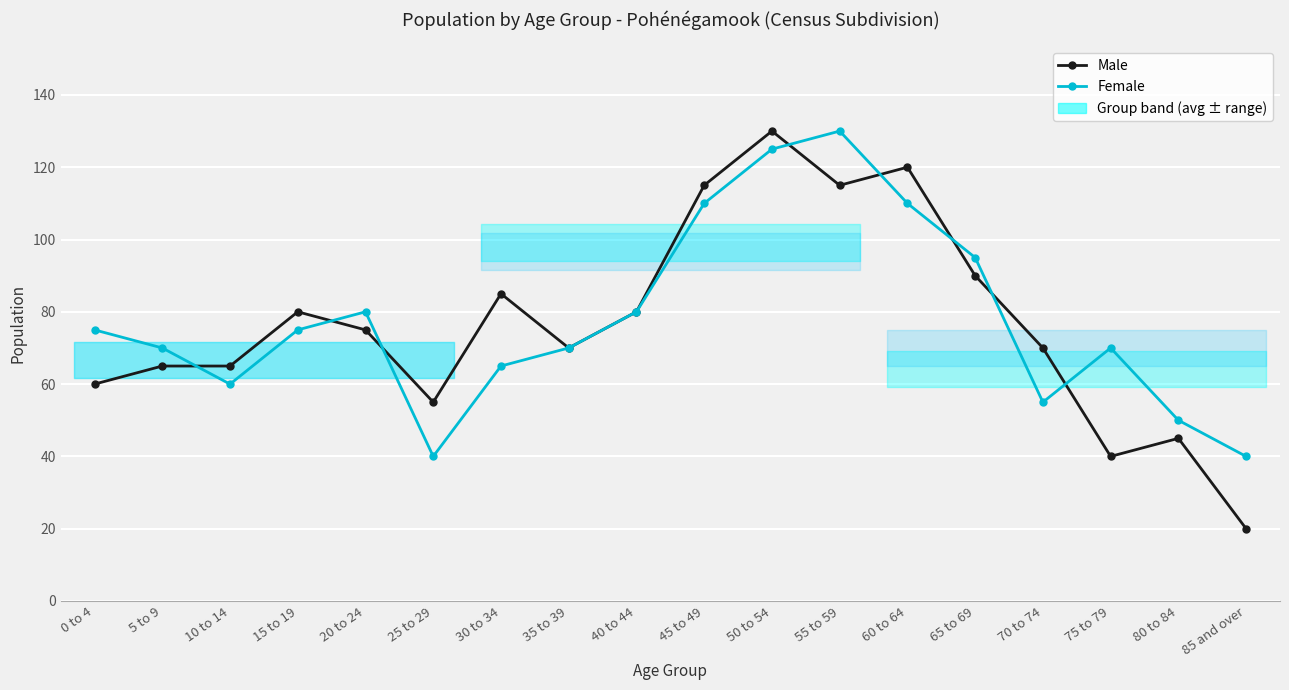

What is the difference between the Male values at 45 to 49 and 15 to 19?

35